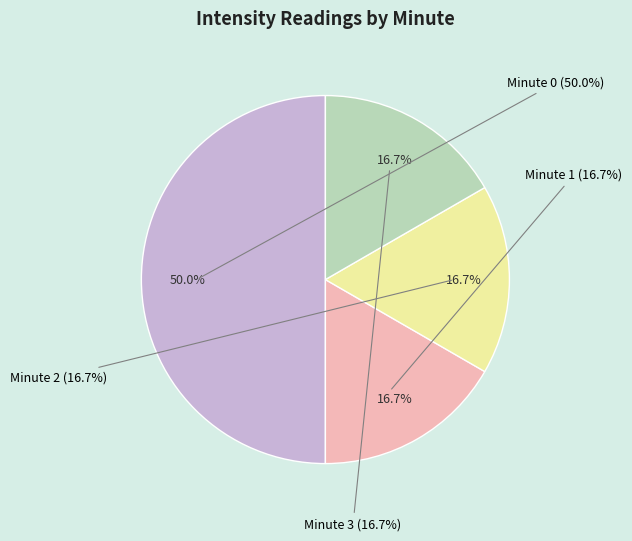

To the nearest percent, what is the difference between the Minute 0 and Minute 1 slice percentages?

33%